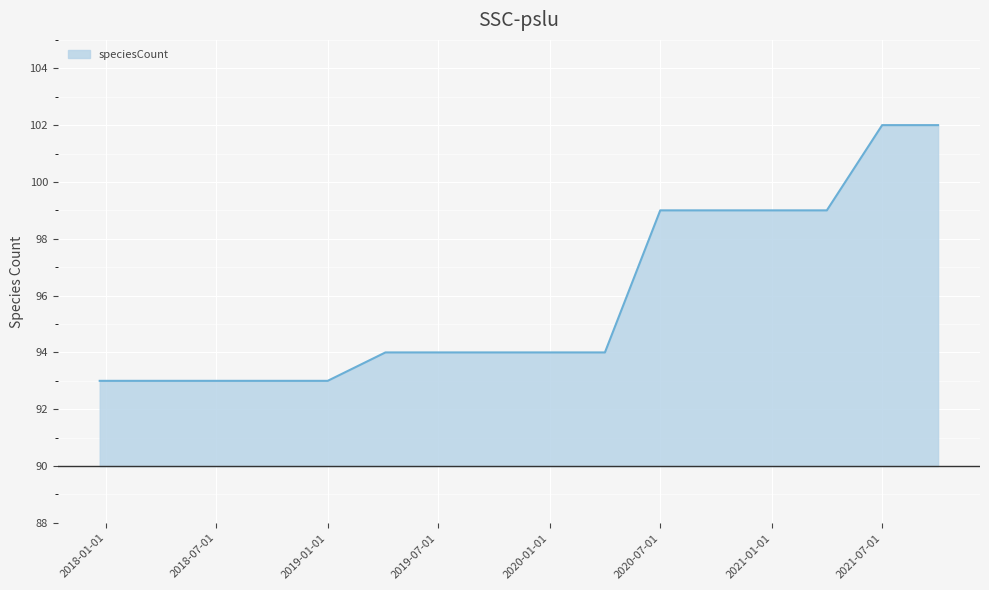

What is the difference between the maximum and minimum values?

9